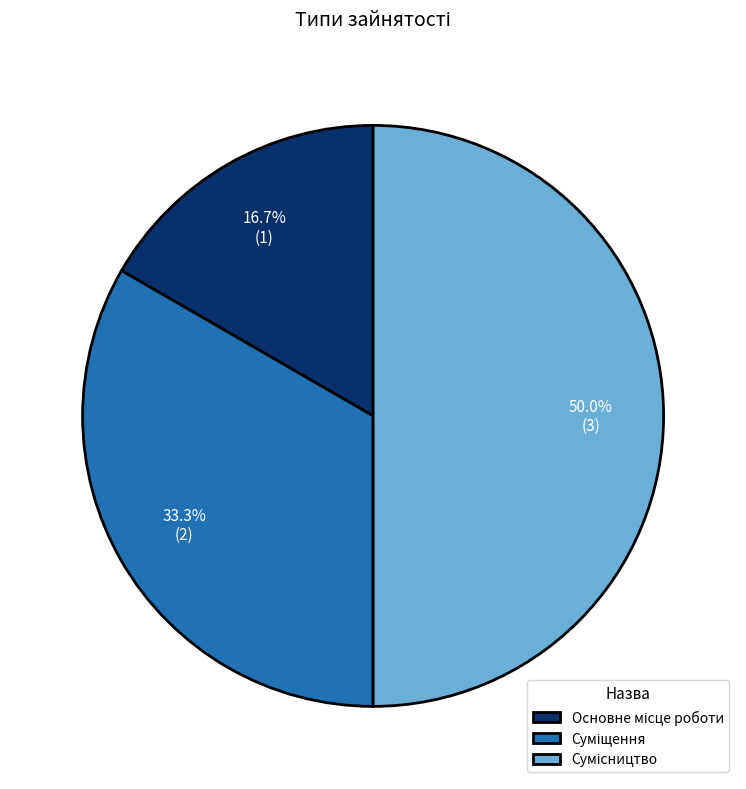

What is the change in value from Суміщення to Сумісництво?

+1